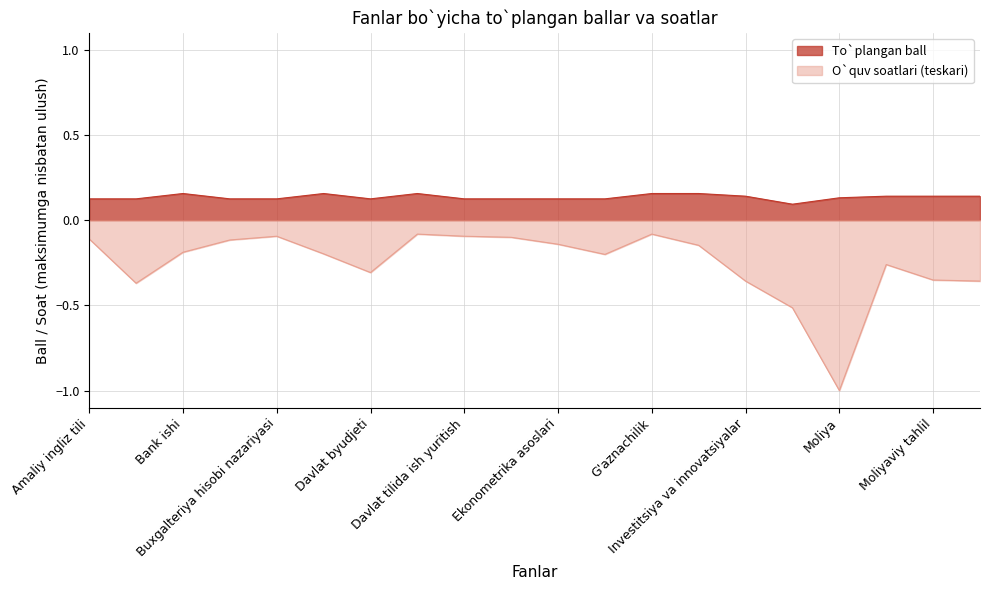

Reading left to right, transcribe all the data shown in this chart.

To`plangan ball: Amaliy ingliz tili=0.1	Audit=0.1	Bank ishi=0.2	Banklarda buxgalteriya hisobi=0.1	Buxgalteriya hisobi nazariyasi=0.1	Byudjet hisobi=0.2	Davlat byudjeti=0.1	Davlat pensiya ta'minoti=0.2	Davlat tilida ish yuritish=0.1	Dinshunoslik=0.1	Ekonometrika asoslari=0.1	Falsafa=0.1	G'aznachilik=0.2	Hayot faoliyati xavfsizligi=0.2	Investitsiya va innovatsiyalar=0.1	Iqtisodiyot nazariyasi=0.1	Moliya=0.1	Moliyaviy menejment=0.1	Moliyaviy tahlil=0.1	Pul va banklar=0.1
O`quv soatlari: Amaliy ingliz tili=-0.1	Audit=-0.4	Bank ishi=-0.2	Banklarda buxgalteriya hisobi=-0.1	Buxgalteriya hisobi nazariyasi=-0.1	Byudjet hisobi=-0.2	Davlat byudjeti=-0.3	Davlat pensiya ta'minoti=-0.1	Davlat tilida ish yuritish=-0.1	Dinshunoslik=-0.1	Ekonometrika asoslari=-0.1	Falsafa=-0.2	G'aznachilik=-0.1	Hayot faoliyati xavfsizligi=-0.1	Investitsiya va innovatsiyalar=-0.4	Iqtisodiyot nazariyasi=-0.5	Moliya=-1.0	Moliyaviy menejment=-0.3	Moliyaviy tahlil=-0.4	Pul va banklar=-0.4